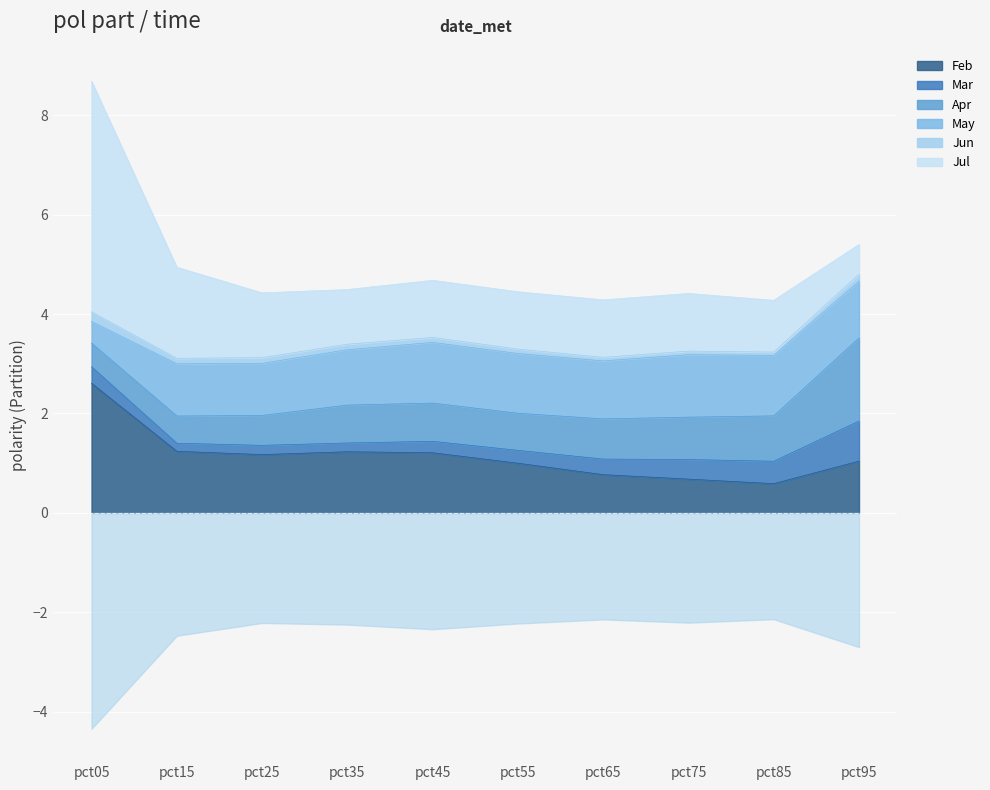

Is the value of Apr at pct45 greater than the value of Jun at pct05?

Yes